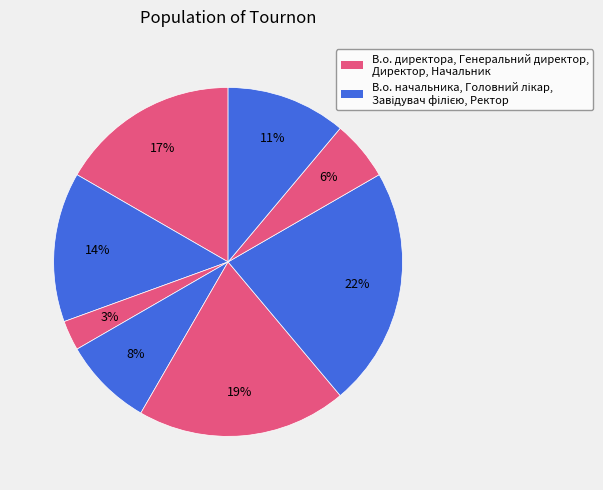

Count the number of slices in the pie.

8